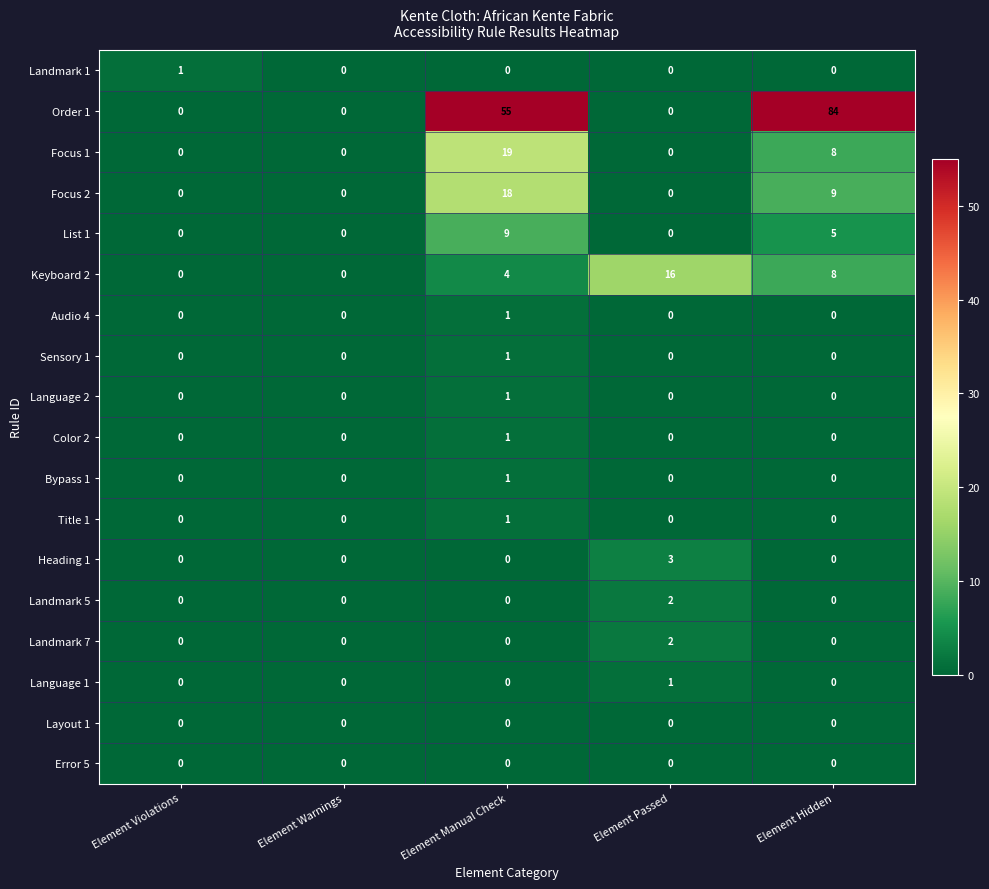

The value of Error 5 at Element Passed is 0. True or false?

True